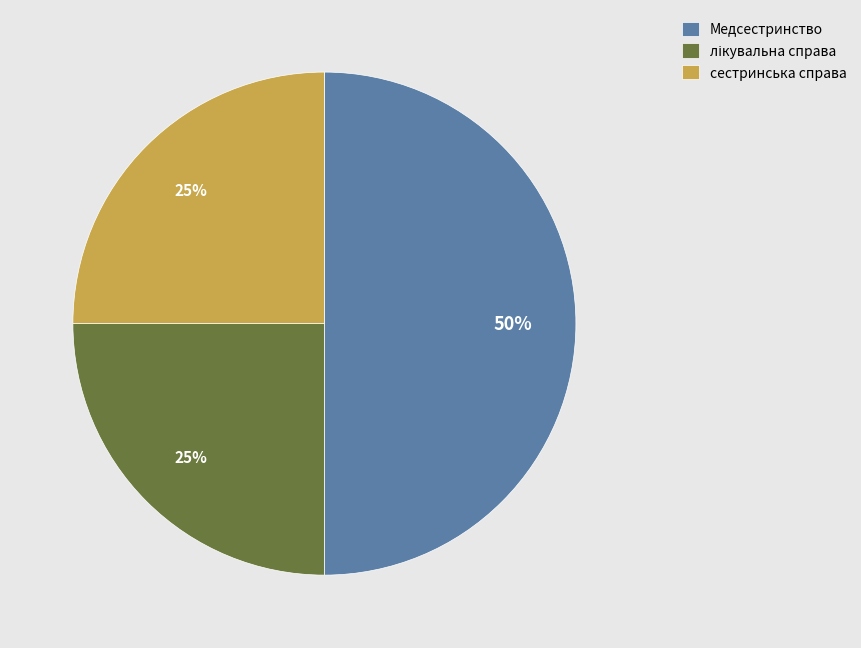

Which slice is the largest?

Медсестринство